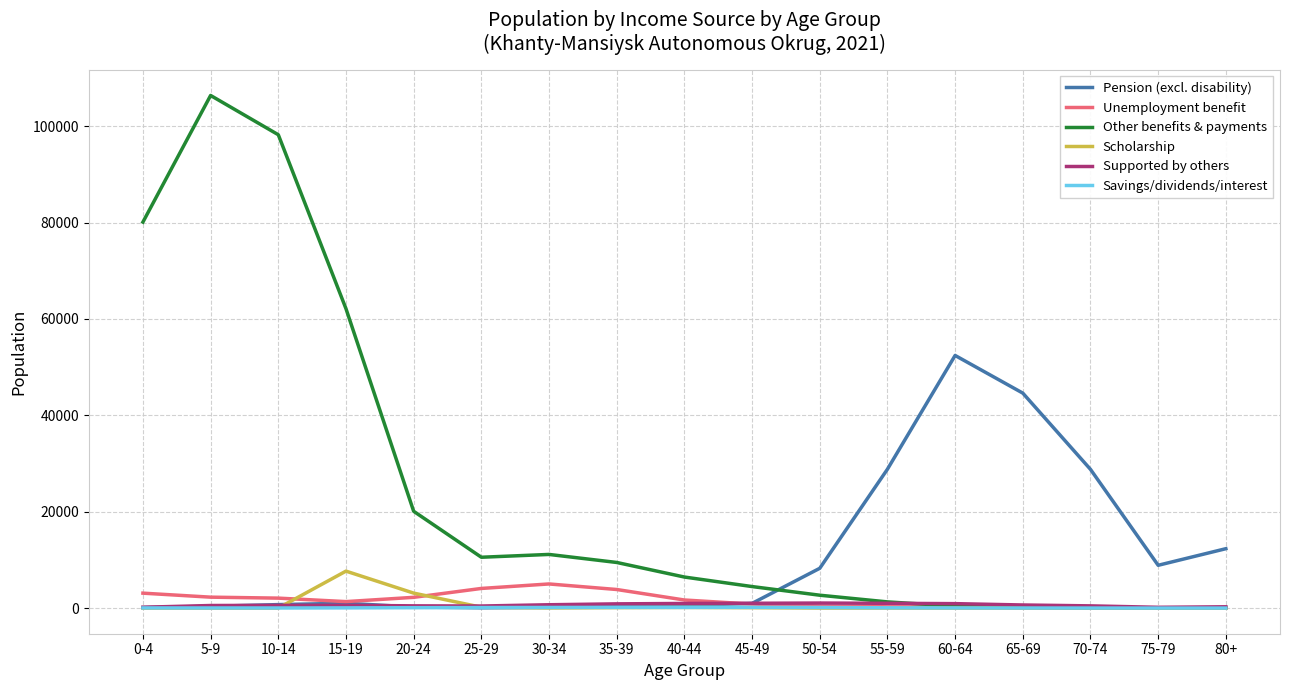

What is the minimum value for Supported by others?

164